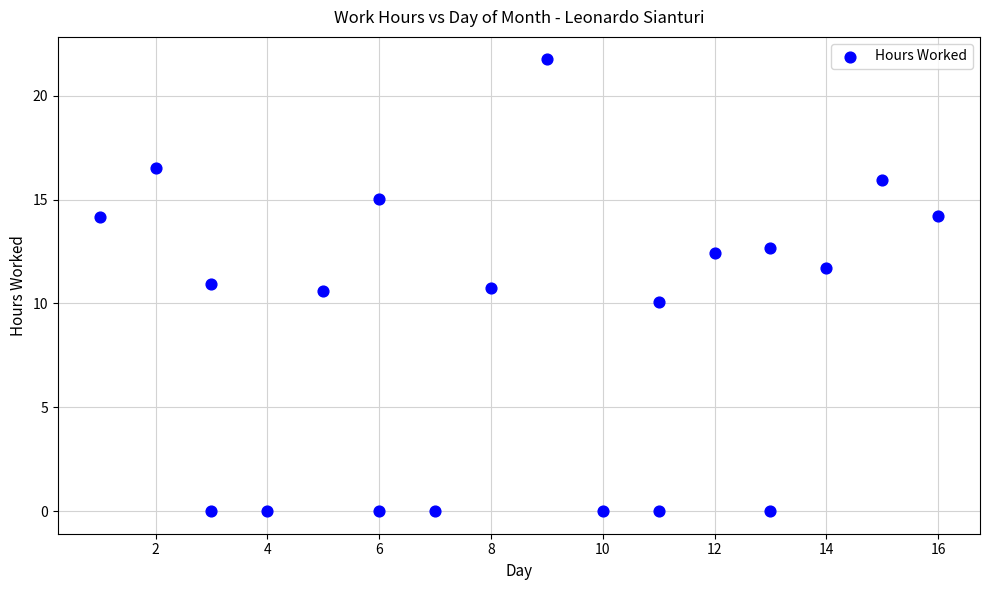

What is the range of X values (max minus min)?

15.0